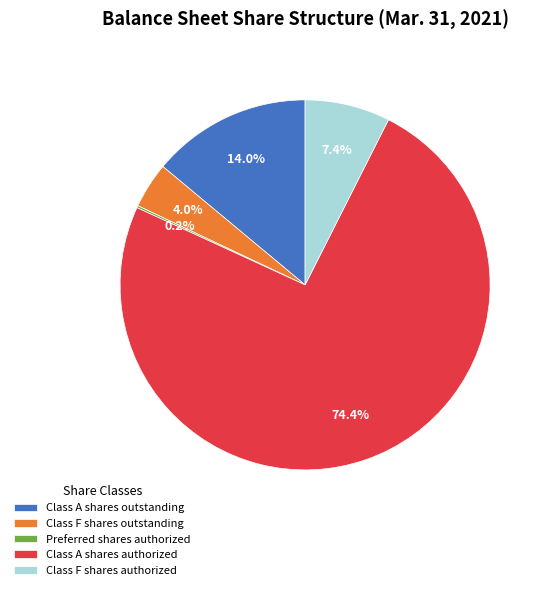

Is Class F shares outstanding the majority of the pie?

No